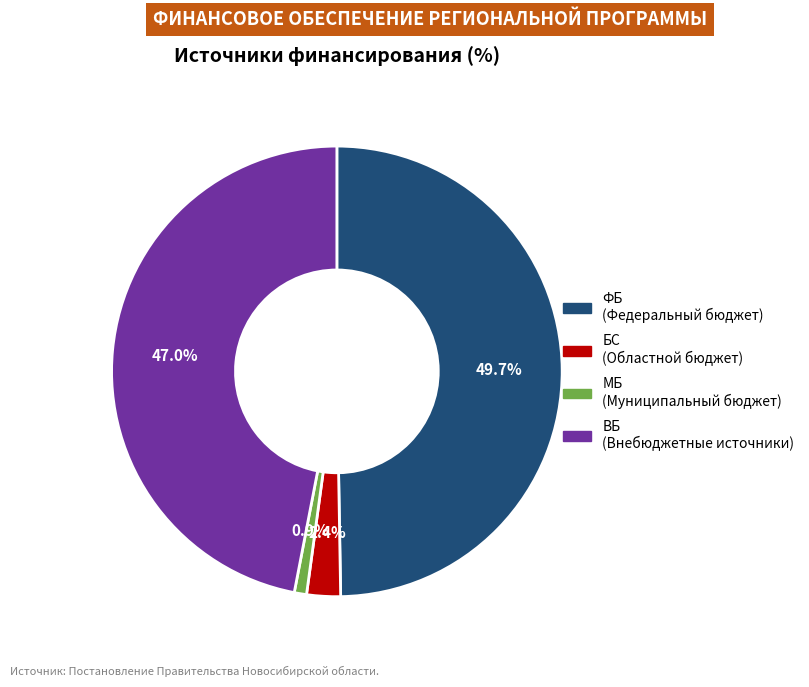

Is there any slice that represents more than half of the pie?

No